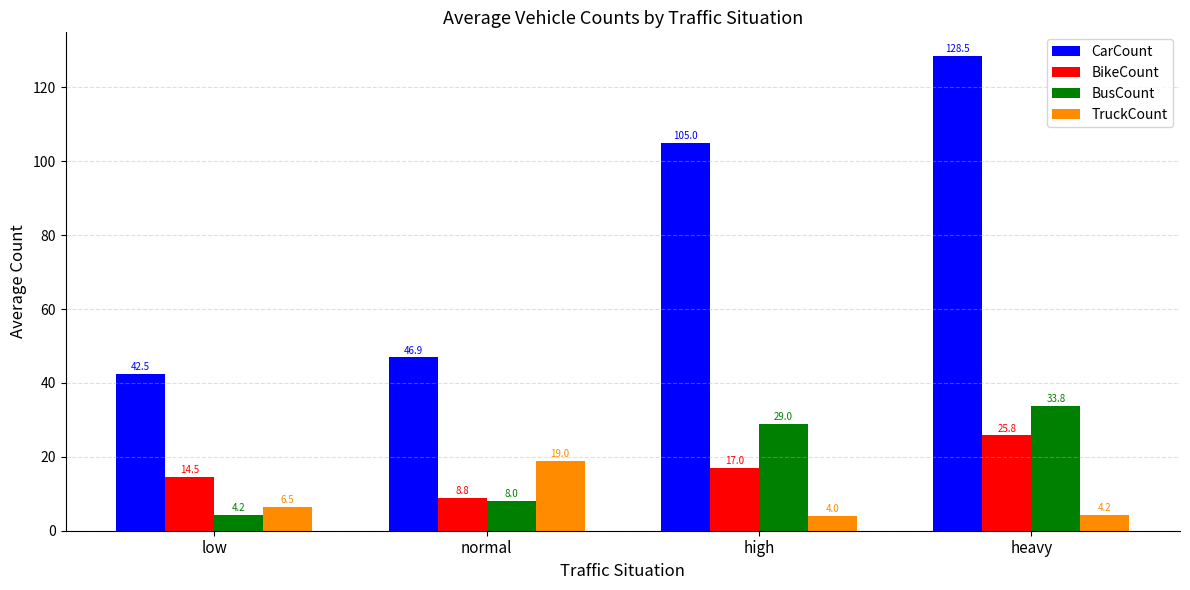

At how many categories does at least one series exceed 39?

4